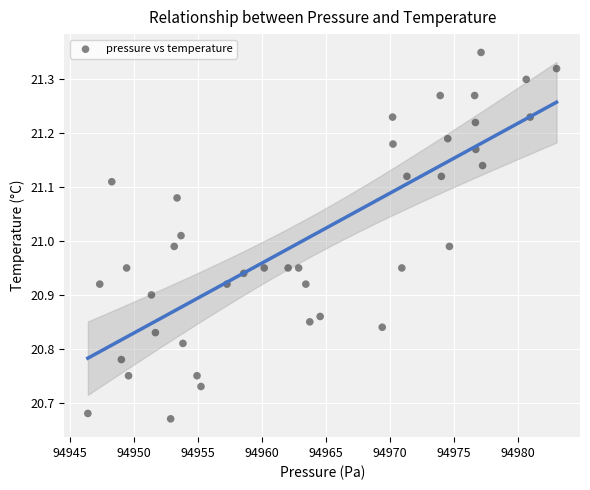

What is the range of X values (max minus min)?

36.6